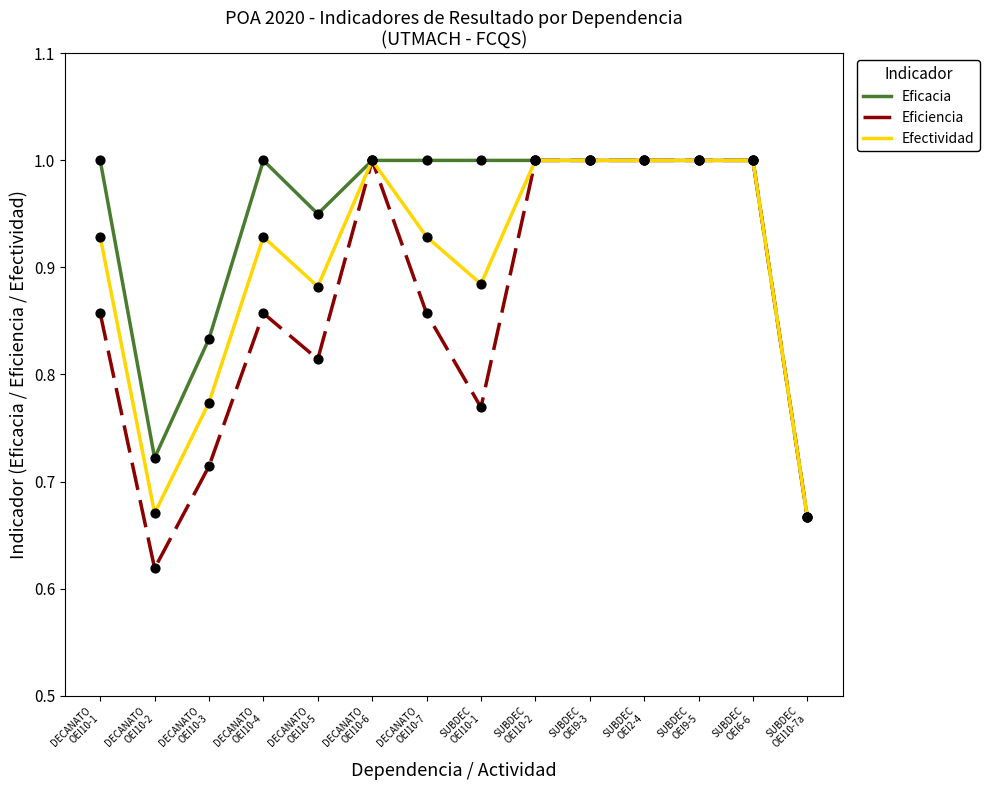

Which series has the largest total across all categories?

Eficacia